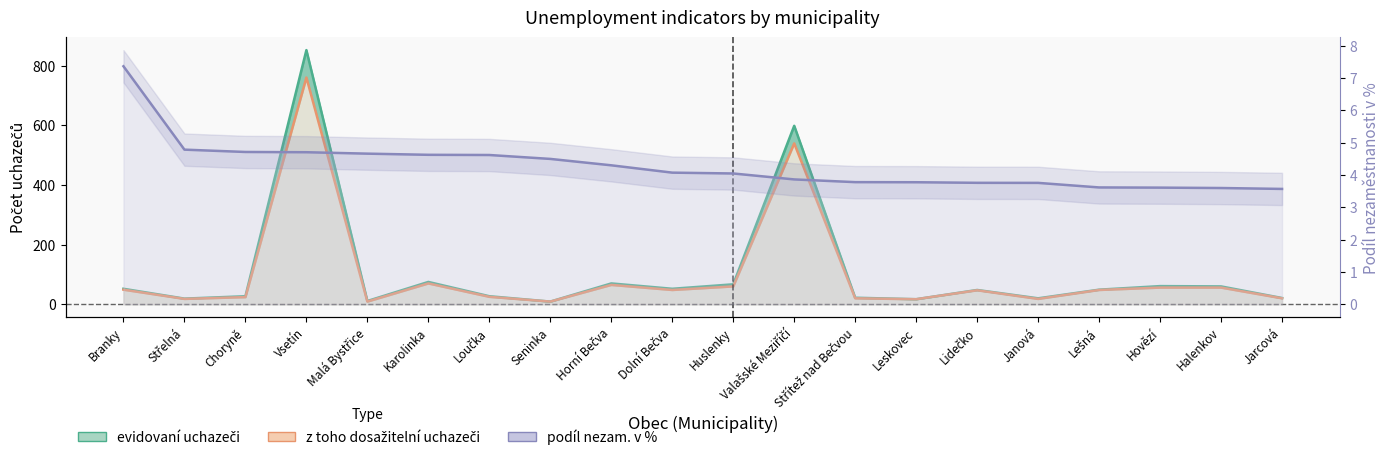

How many values in the podíl nezam. v % series are below 4?

9